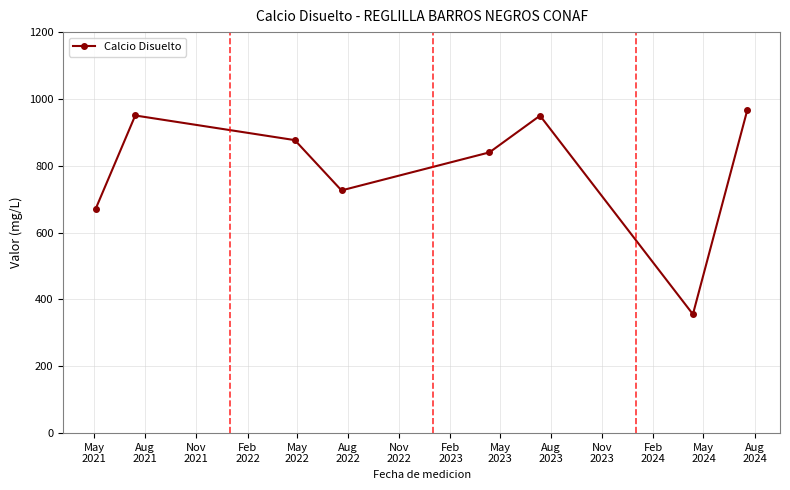

What is the greatest value displayed?

968.2